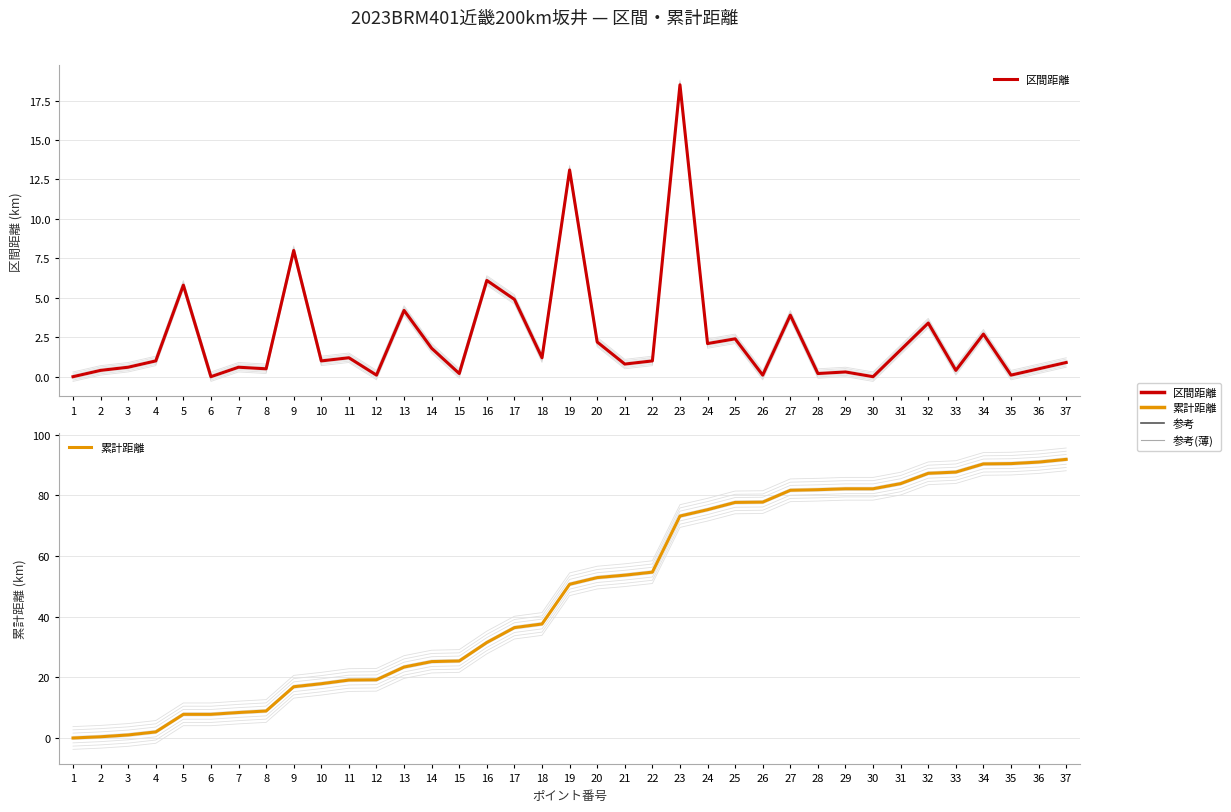

List the labels in order of 区間距離 value, smallest first.

1, 6, 30, 12, 26, 35, 15, 28, 29, 2, 33, 8, 36, 3, 7, 21, 37, 4, 10, 22, 11, 18, 31, 14, 24, 20, 25, 34, 32, 27, 13, 17, 5, 16, 9, 19, 23